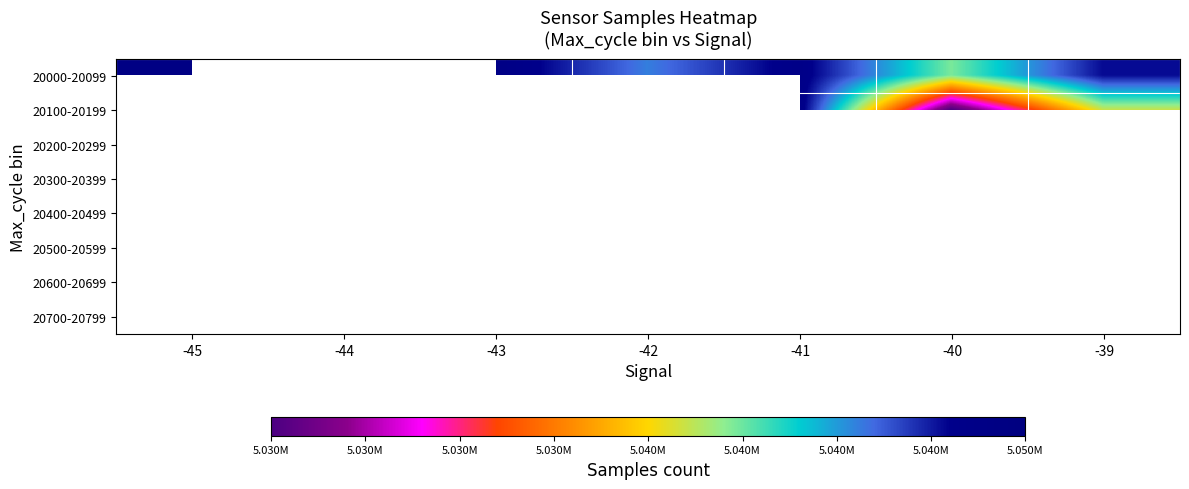

How many distinct data groups are displayed?

8